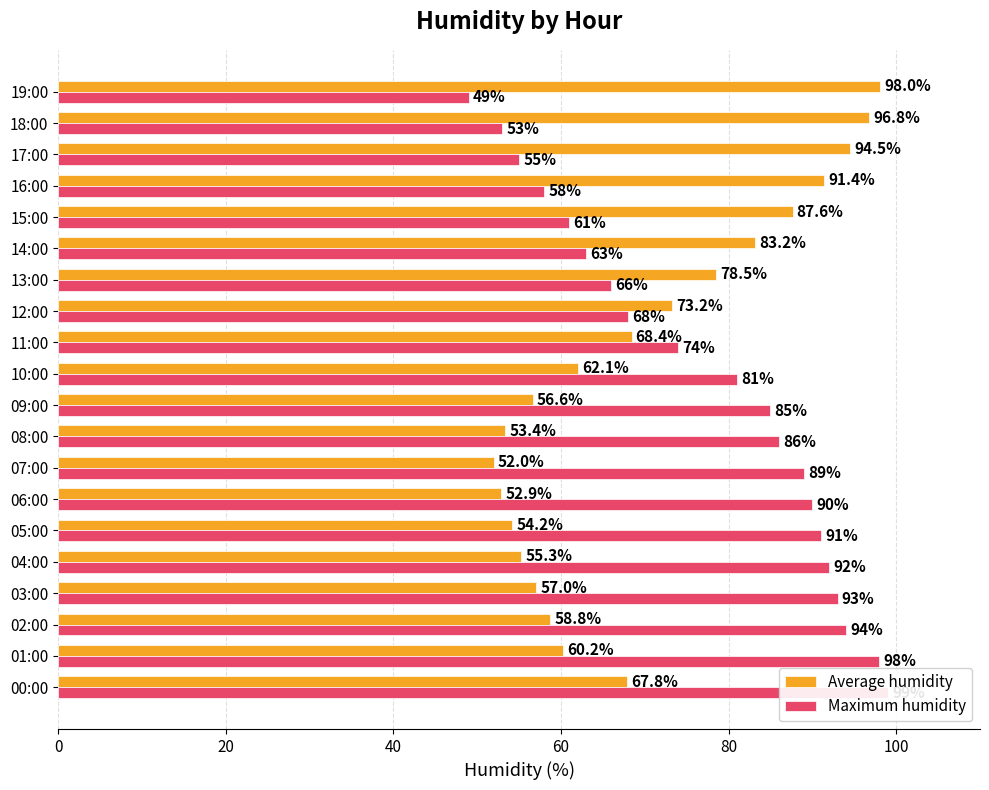

Which series has the widest spread of values?

Maximum humidity